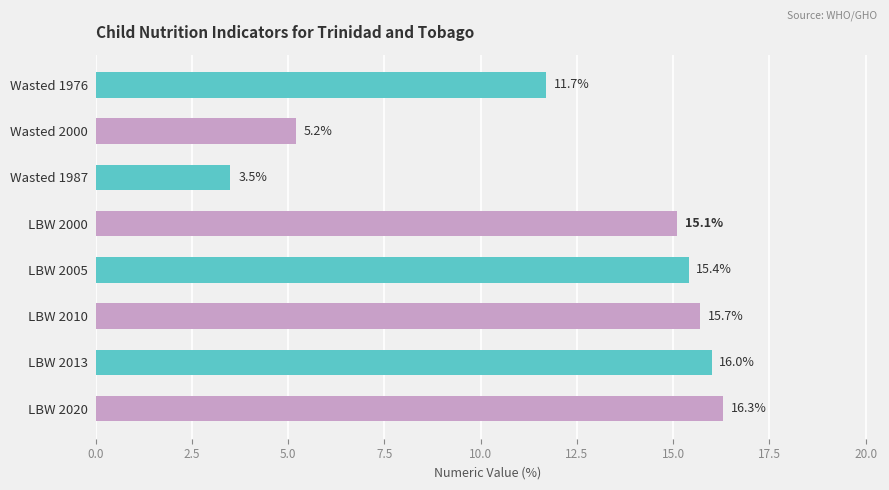

The chart shows a value of 5.2 at LBW 2005. True or false?

False